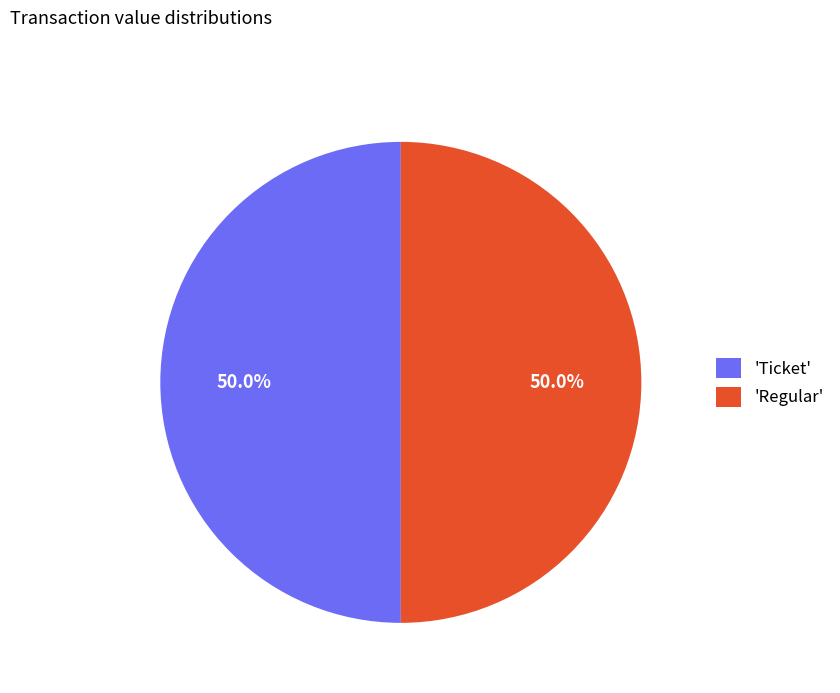

Combined, what portion of the pie is 'Regular' and 'Ticket'?

100.0%